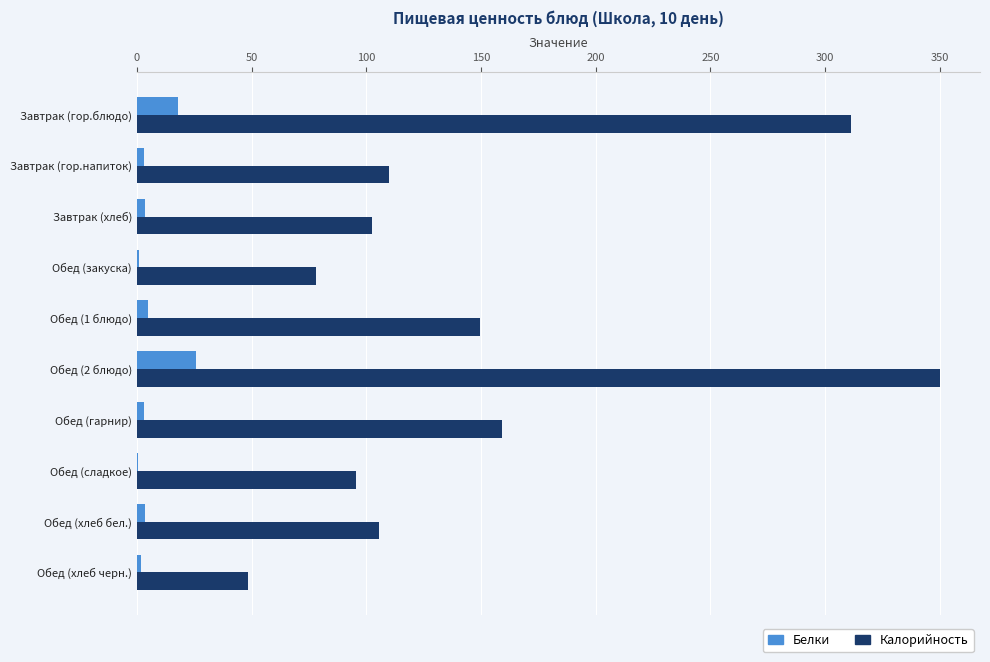

At which category is the sum across all series the highest?

Обед (2 блюдо)